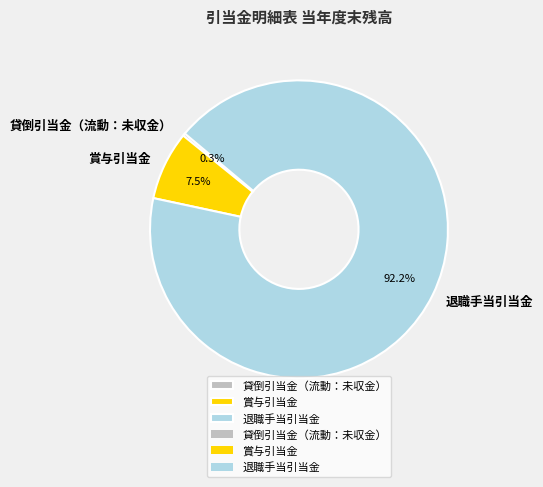

The 賞与引当金 slice represents 20% of the pie. True or false?

False